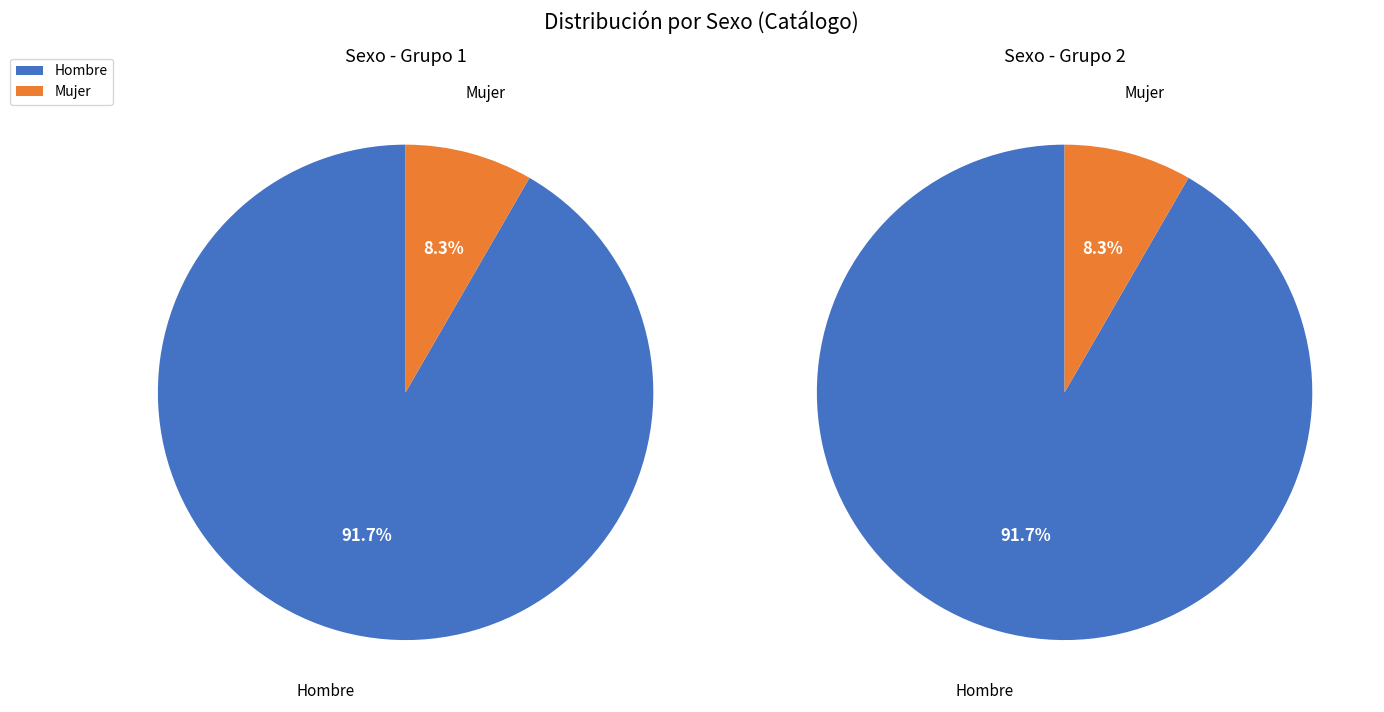

Combined, what portion of the pie is Mujer and Hombre?

100.0%